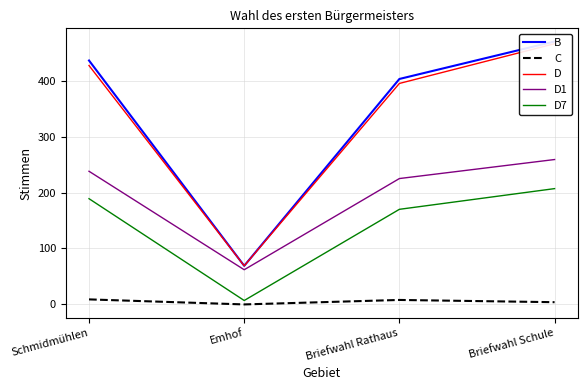

What is the approximate value of C at Briefwahl Schule?

4